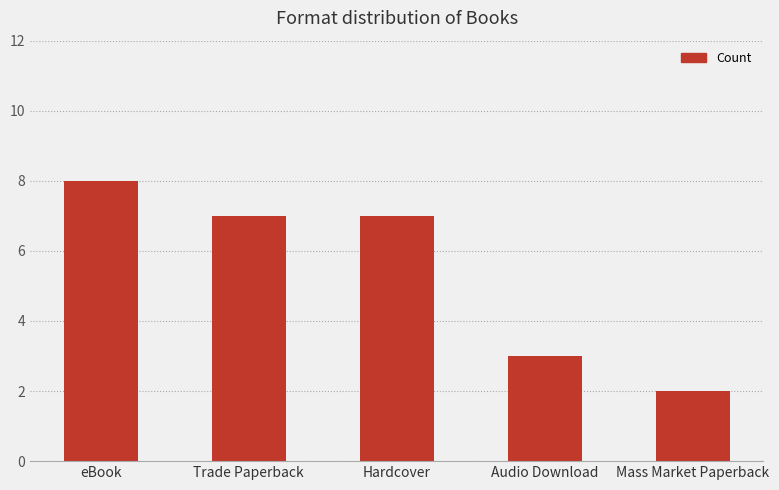

Reading right to left, list all the values displayed in this chart.

Mass Market Paperback=2	Audio Download=3	Hardcover=7	Trade Paperback=7	eBook=8